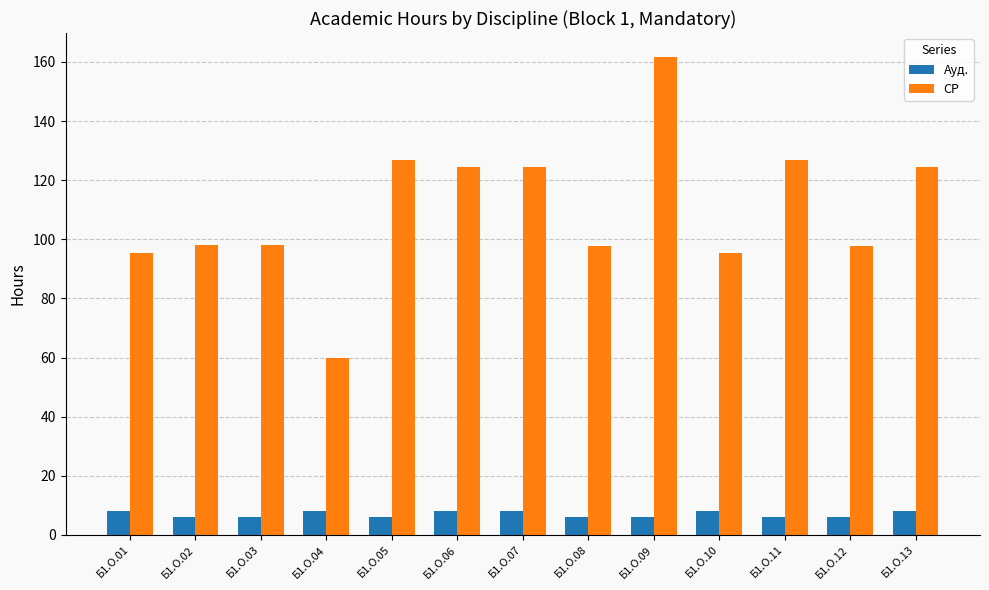

At Б1.О.04, list the series in order from smallest to largest.

Ауд., СР